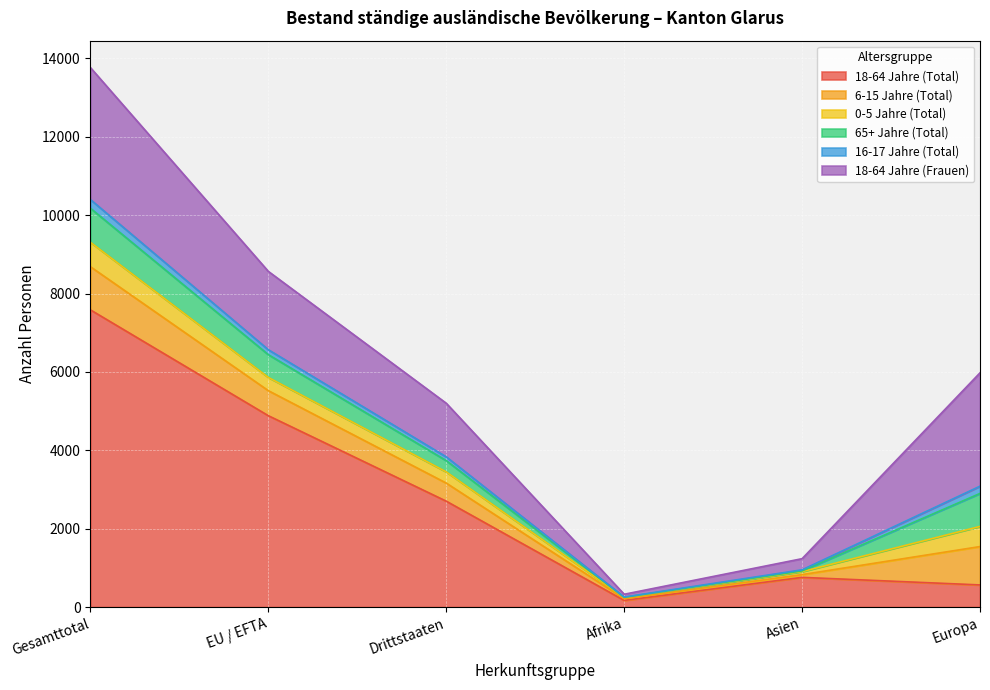

Which category has the highest value in the 65+ Jahre (Total) series?

Gesamttotal